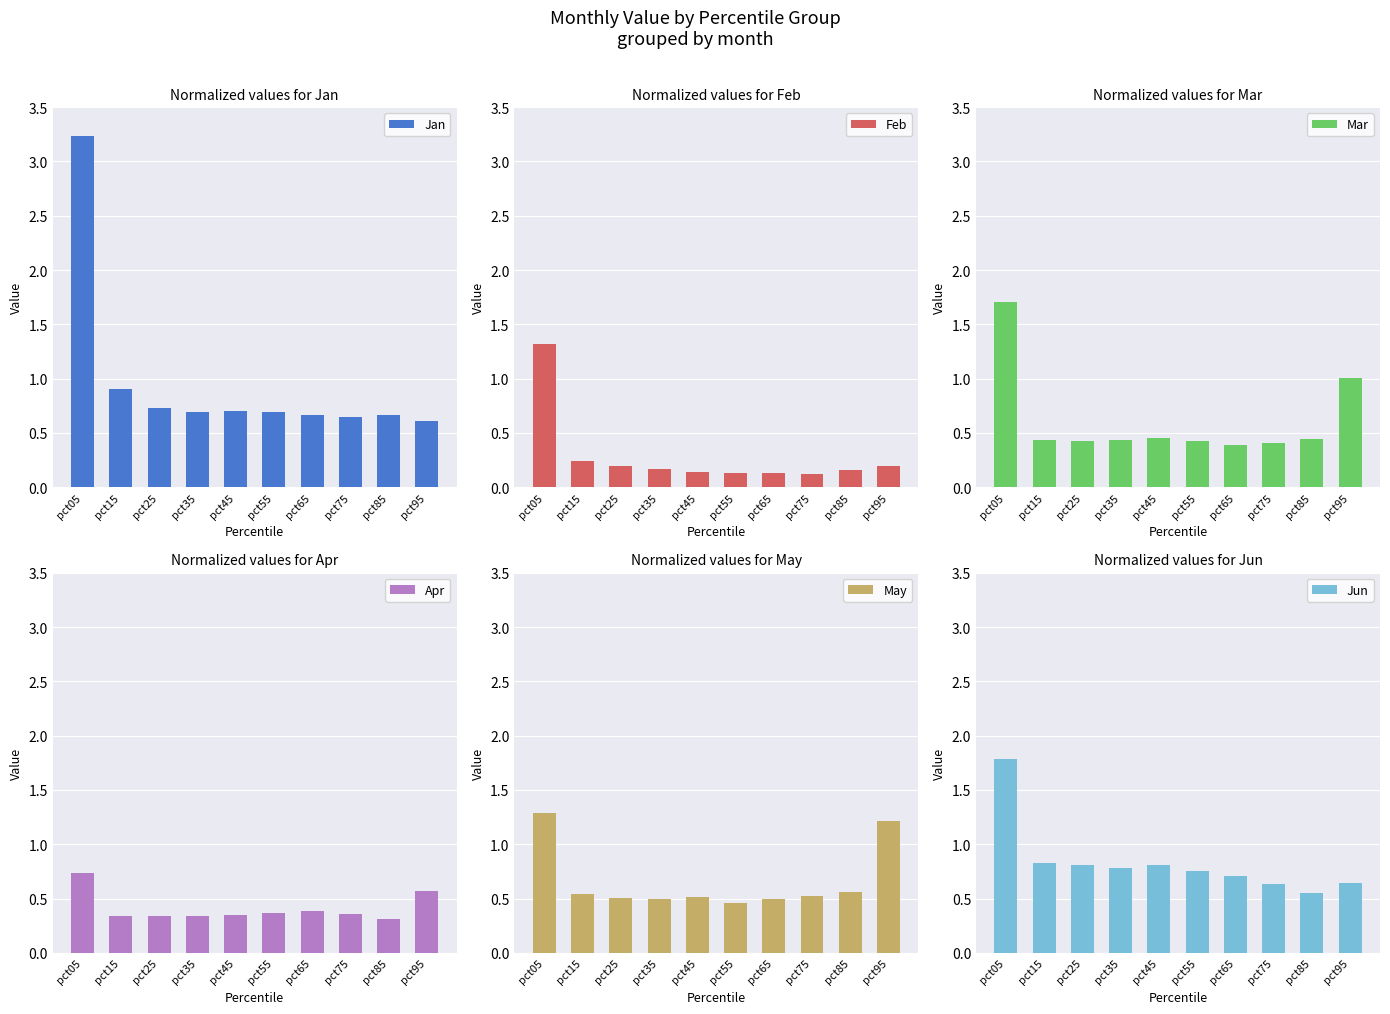

How many data points does each series have?

10